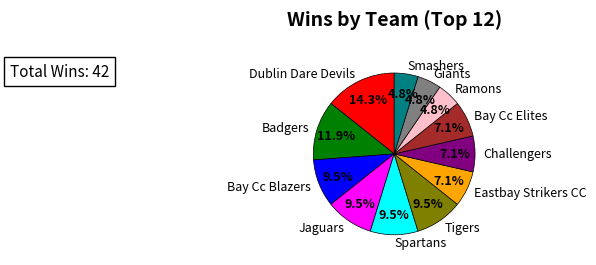

Is it true that Badgers is 12% of the pie?

True